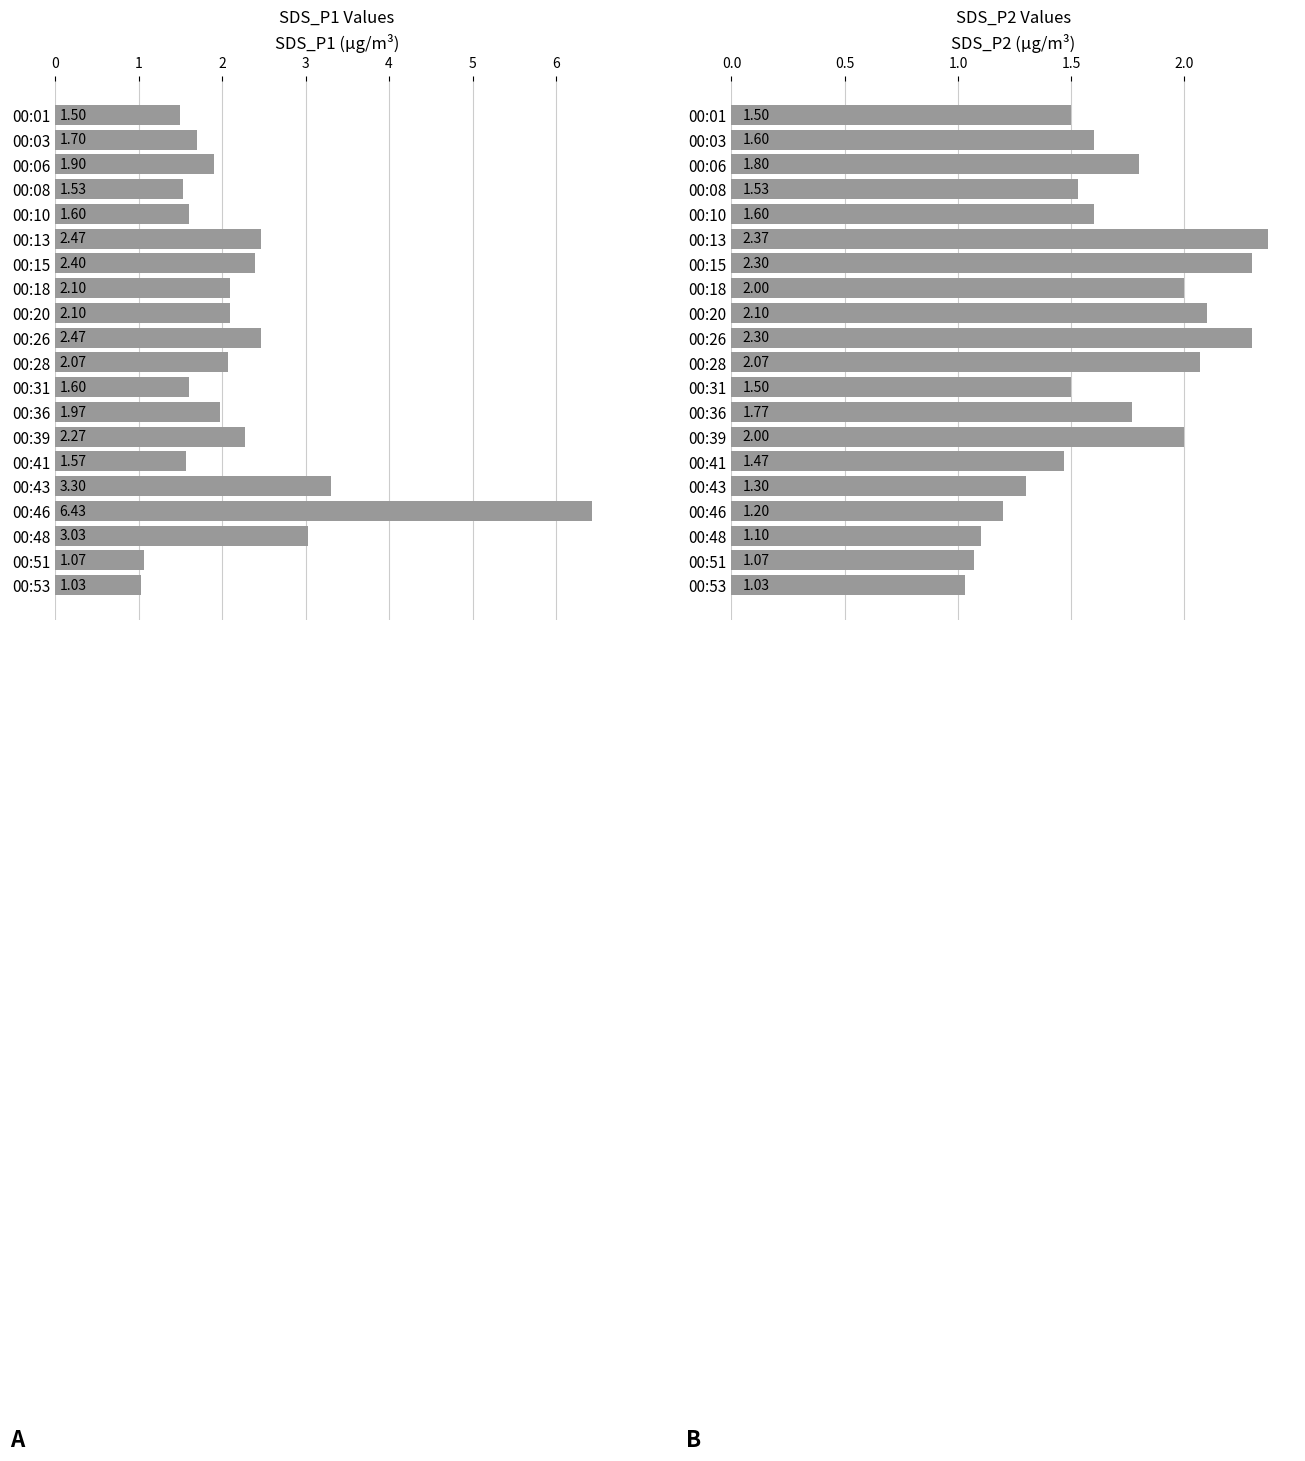

Rank the series by their maximum value, from lowest to highest.

SDS_P2, SDS_P1